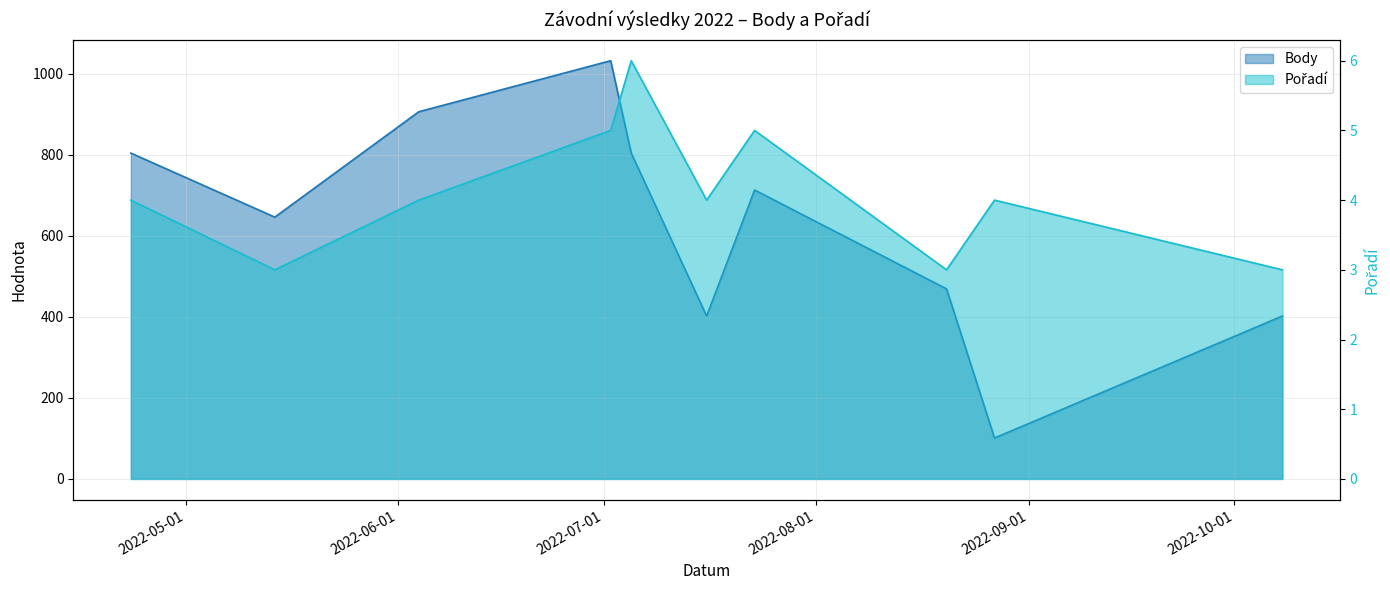

Between 2022-10-08 and 2022-07-05, which is larger?

2022-07-05